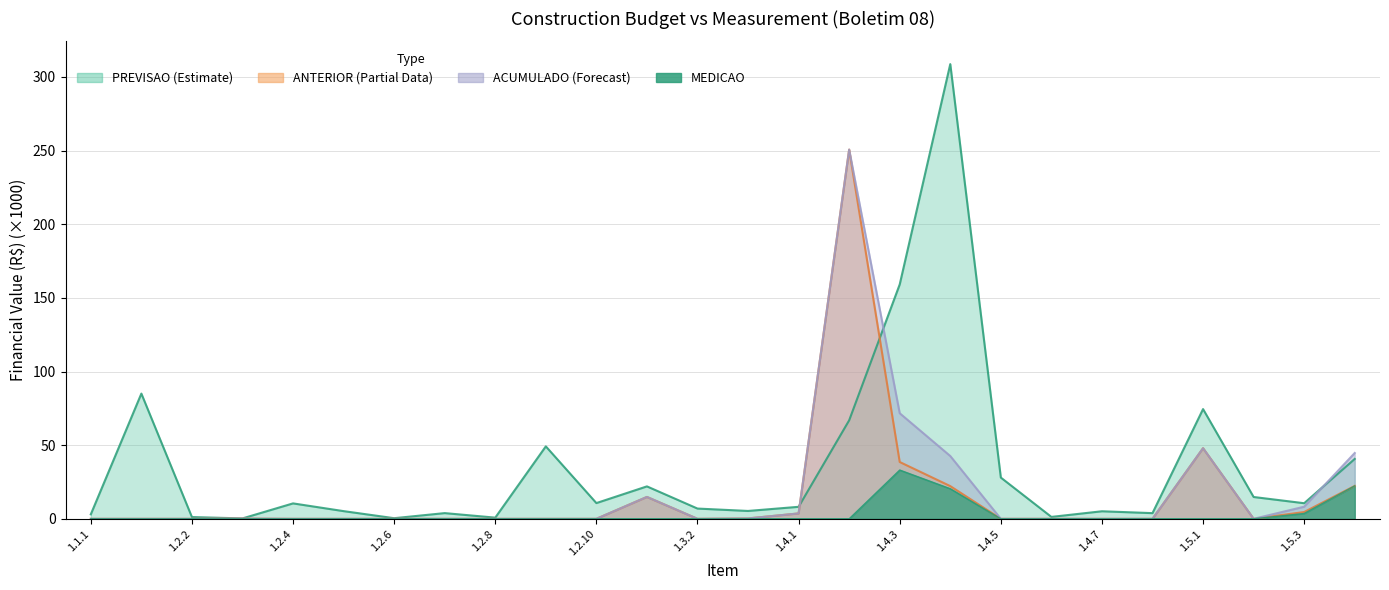

Which series changed the most between 1.4.2 and 1.4.6?

ANTERIOR